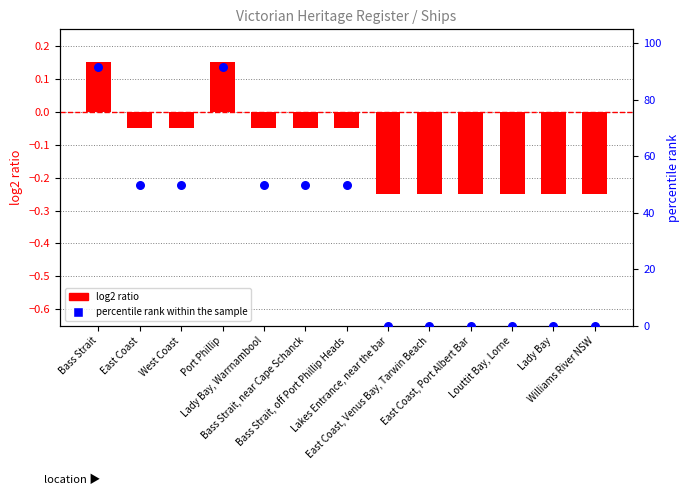

At which category is the sum across all series the highest?

Bass Strait